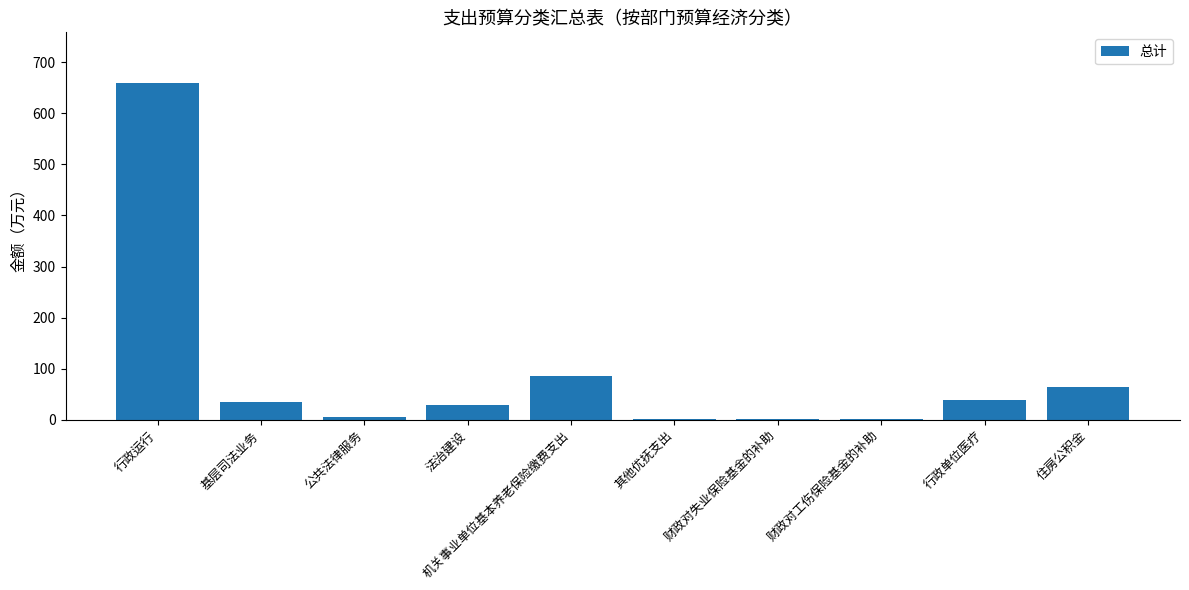

At which label is the value closest to 330?

机关事业单位基本养老保险缴费支出